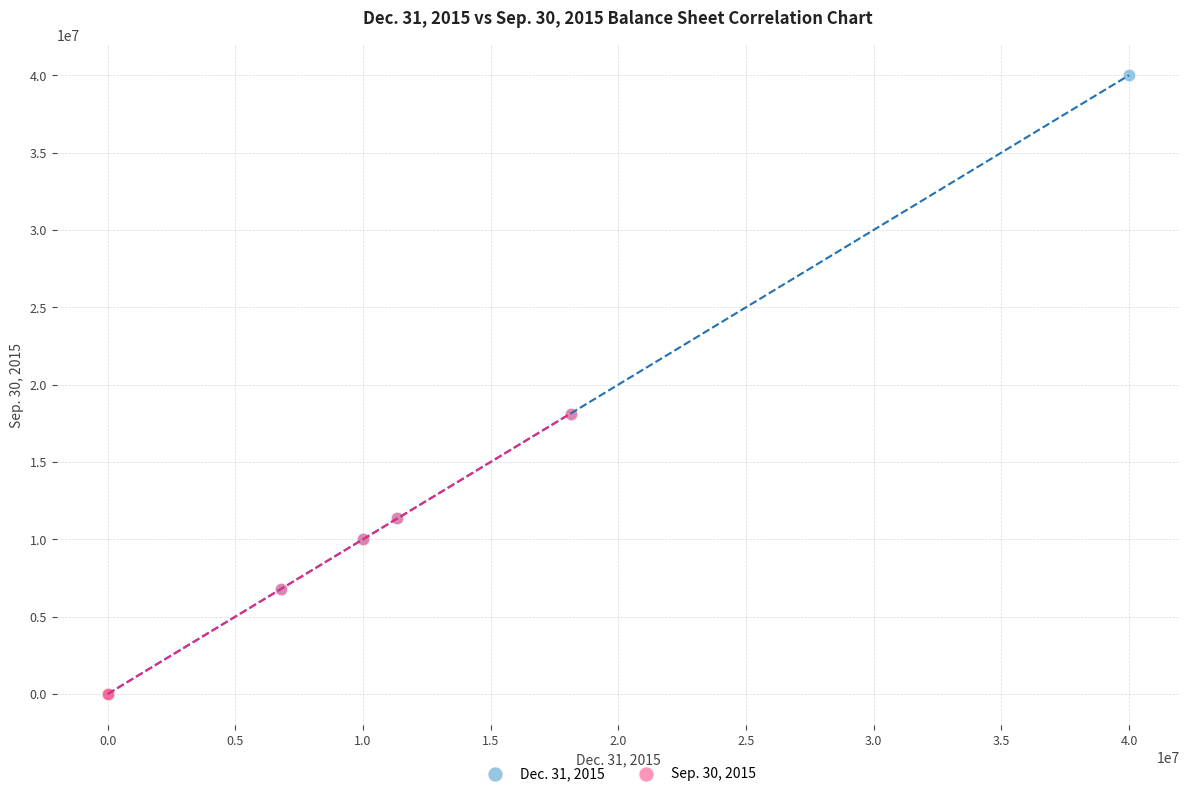

What are all the series names shown in the legend?

Dec. 31, 2015, Sep. 30, 2015